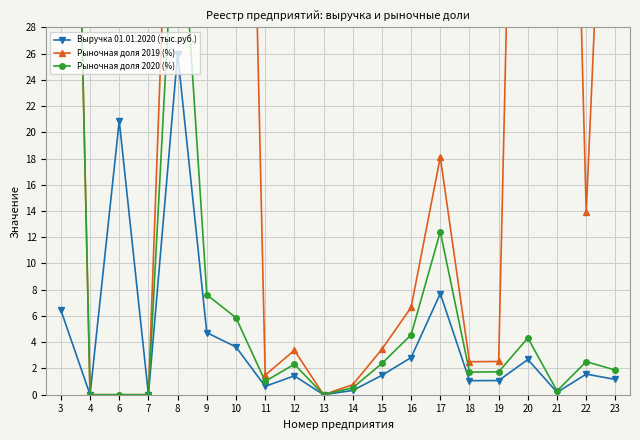

How many values in the Рыночная доля 2019 (%) series exceed 6?

10